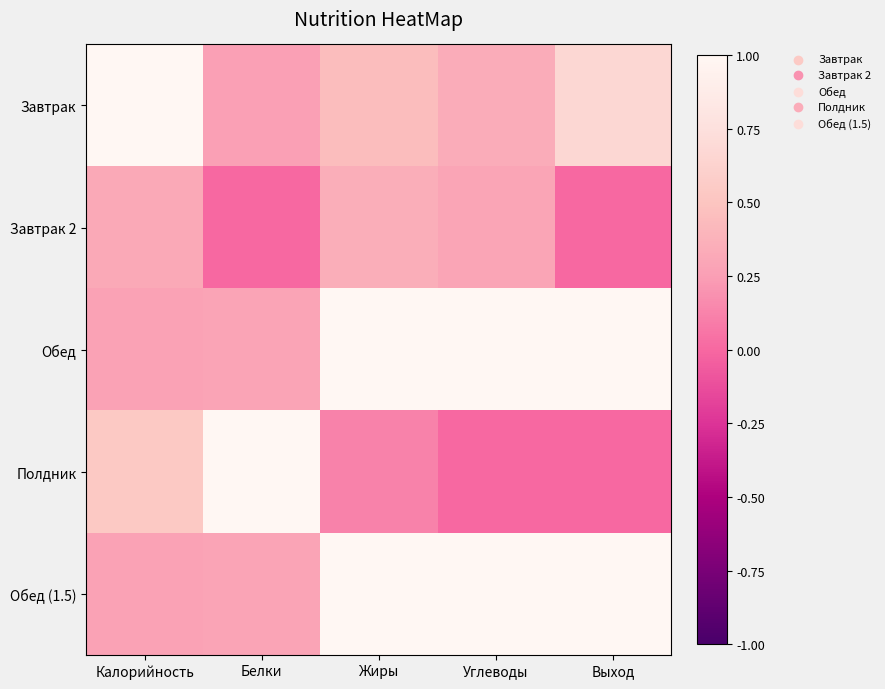

What is the difference between the highest and lowest values at Выход?

1.0